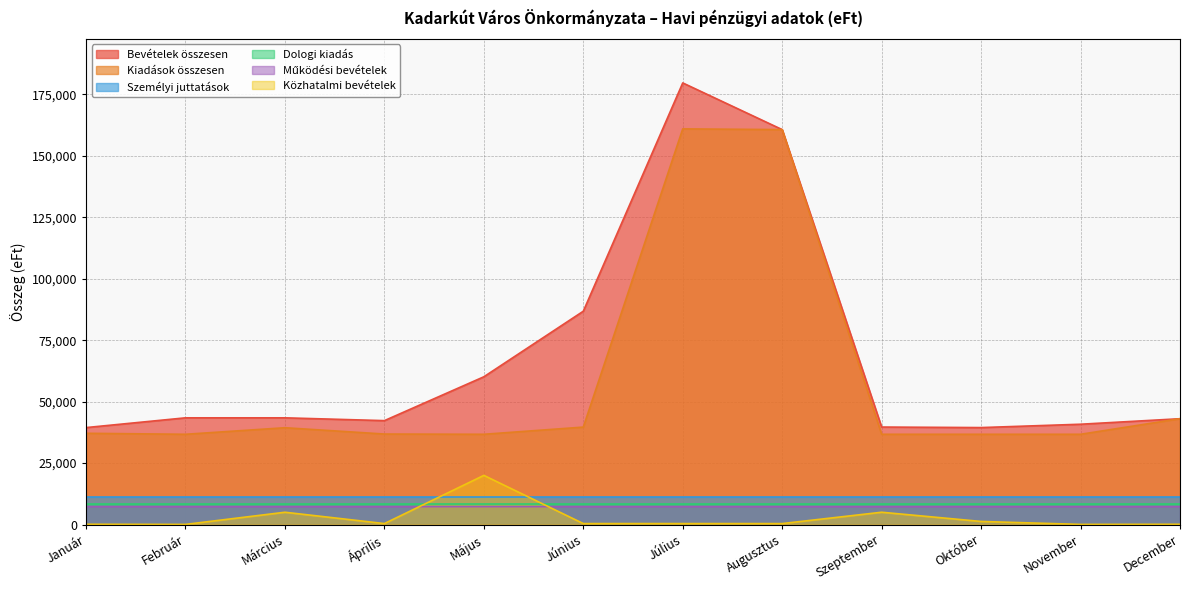

Reading left to right, extract all data points from this chart.

Bevételek összesen: 39447	43418	43418	42275	60119	86798	179693	160695	39666	39449	40813	43057
Kiadások összesen: 37127	36721	39388	36821	36721	39644	160995	160695	36721	36721	36721	43057
Személyi juttatások: 11199	11199	11199	11199	11199	11199	11199	11199	11199	11199	11199	11200
Dologi kiadás: 8351	8351	8351	8351	8351	8351	8351	8351	8351	8351	8351	8355
Működési bevételek: 7297	7297	7297	7297	7297	7297	7297	7297	7297	7297	7297	7303
Közhatalmi bevételek: 100	50	5000	387	20000	388	387	387	5001	1250	50	100